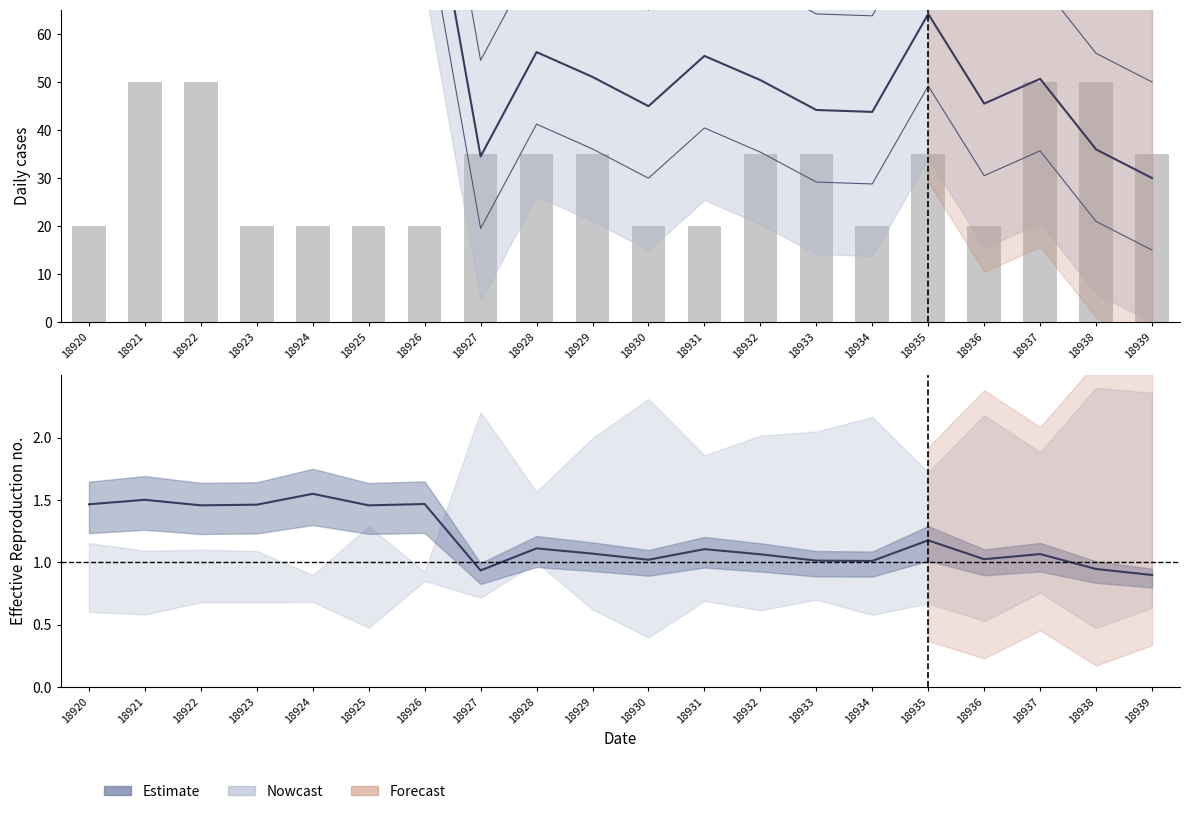

What is the value of the col_511 bar at the 10th from the left?

51.1